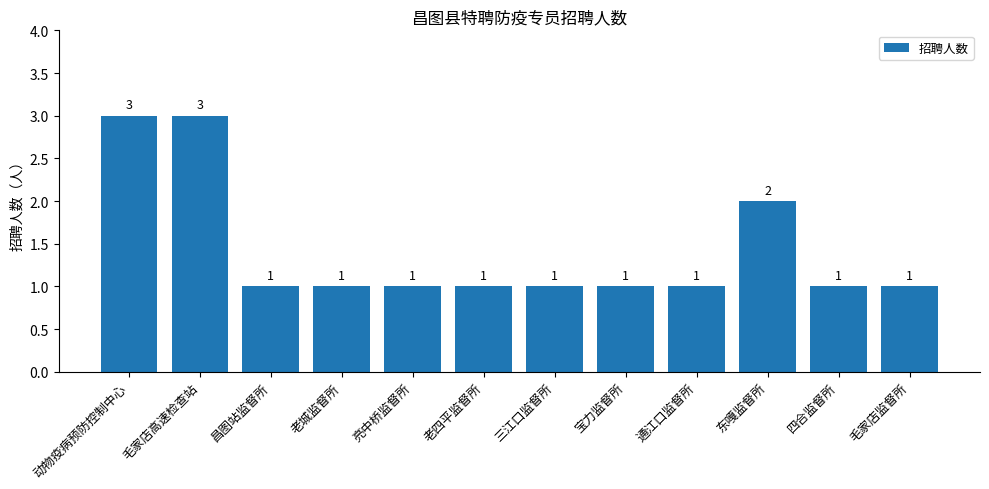

What is the sum of the values at 毛家店高速检查站 and 动物疫病预防控制中心?

6